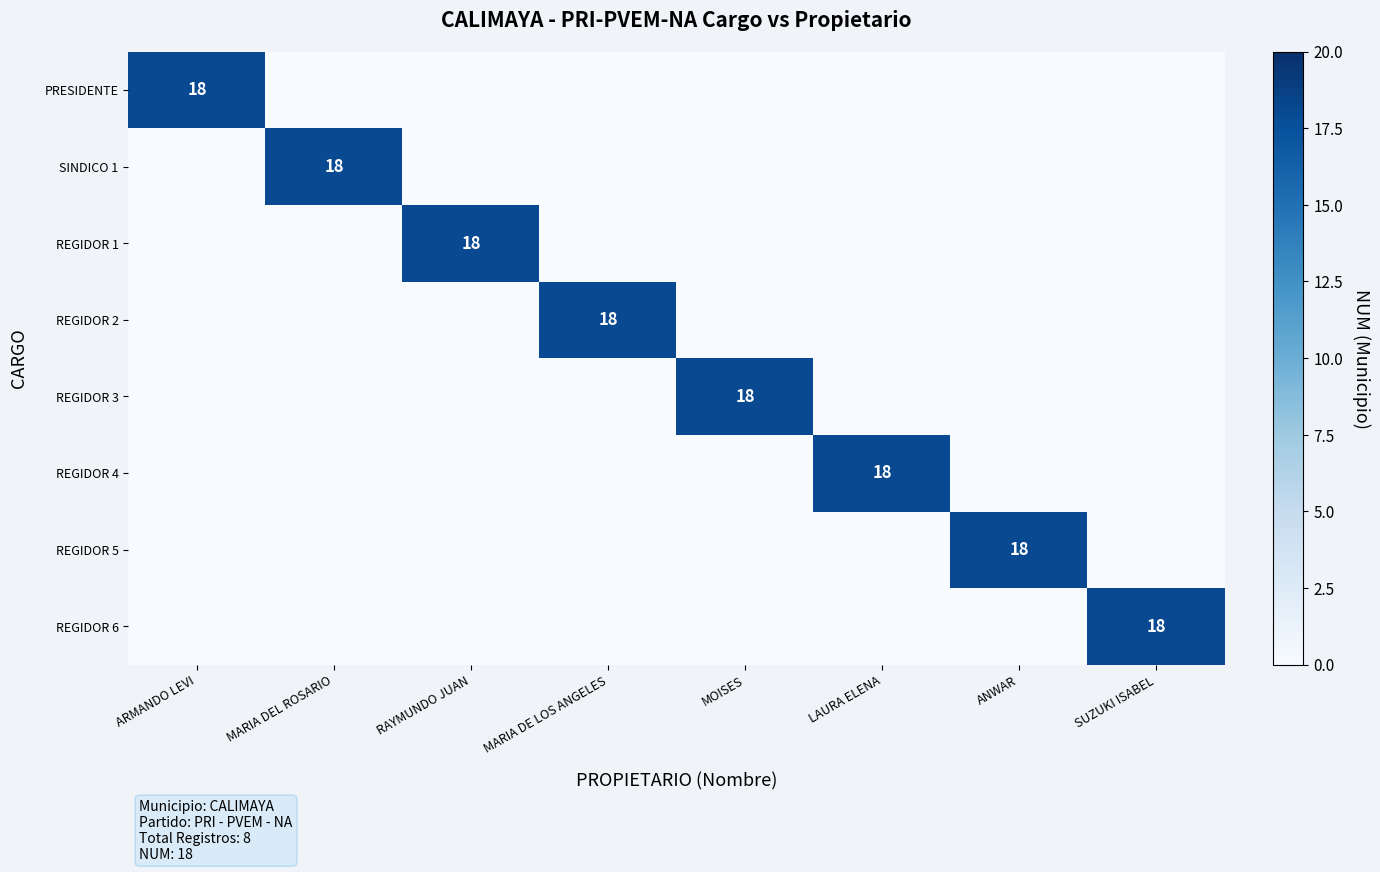

The value of REGIDOR 4 at LAURA ELENA is 18. True or false?

True